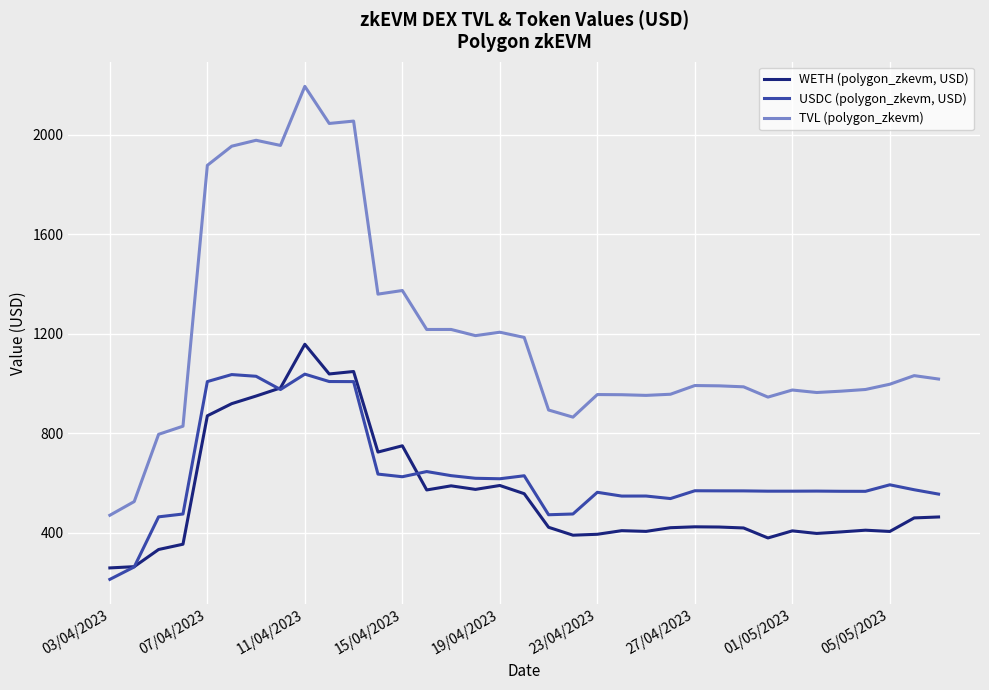

How many intersections are there between USDC (polygon_zkevm, USD) and WETH (polygon_zkevm, USD)?

3